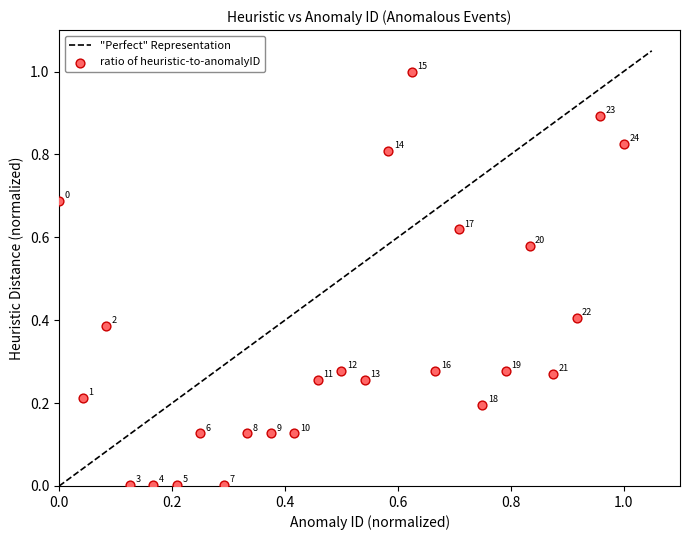

What is the range of X values (max minus min)?

1.0